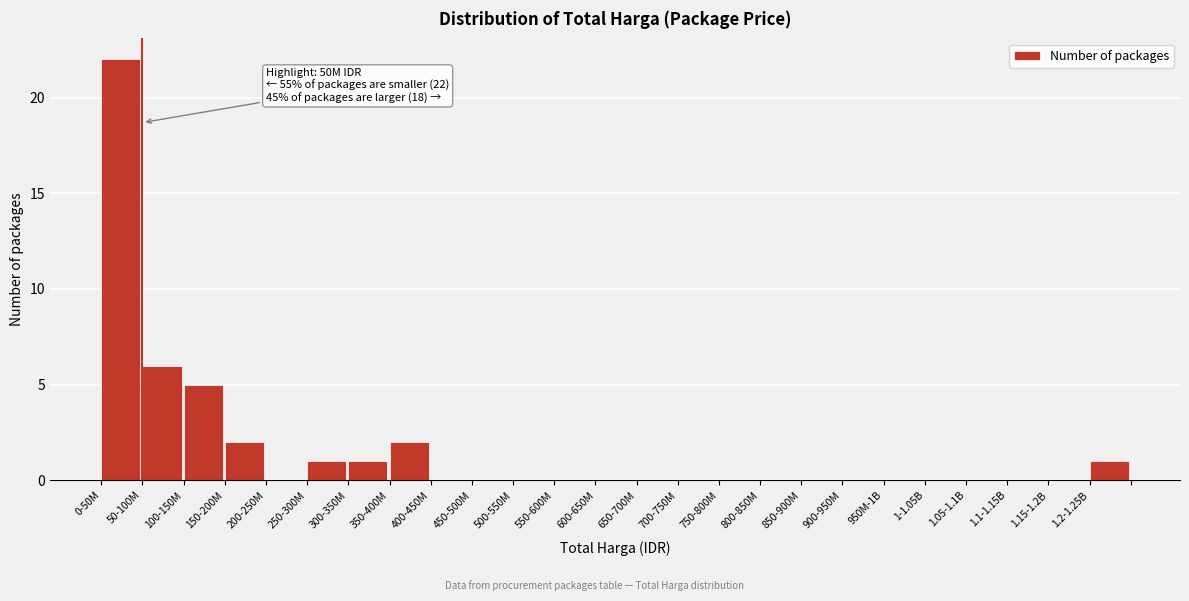

Reading right to left, list all the values displayed in this chart.

1.2-1.25B=1	1.15-1.2B=0	1.1-1.15B=0	1.05-1.1B=0	1-1.05B=0	950M-1B=0	900-950M=0	850-900M=0	800-850M=0	750-800M=0	700-750M=0	650-700M=0	600-650M=0	550-600M=0	500-550M=0	450-500M=0	400-450M=0	350-400M=2	300-350M=1	250-300M=1	200-250M=0	150-200M=2	100-150M=5	50-100M=6	0-50M=22